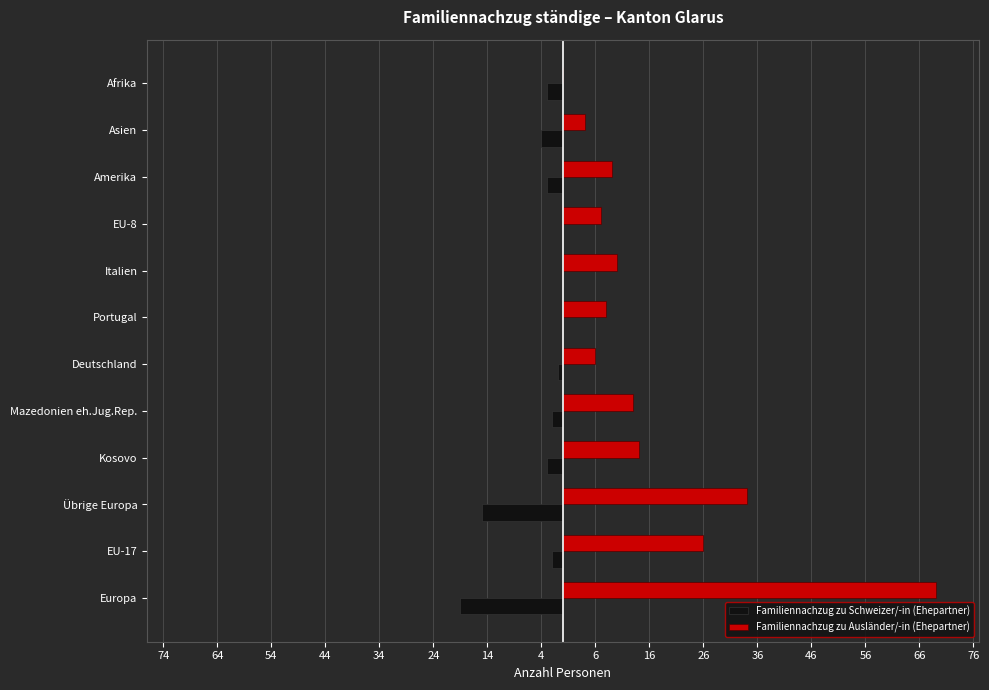

Rank the series by their average value, from lowest to highest.

Familiennachzug zu Schweizer/-in (Ehepartner), Familiennachzug zu Ausländer/-in (Ehepartner)